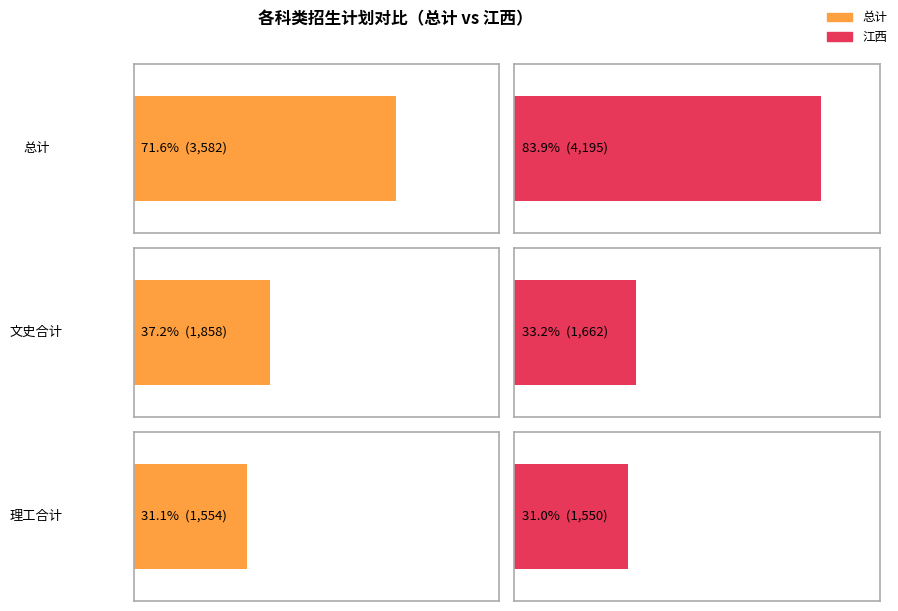

Reading left to right, what are all the values shown in this chart?

总计: 3582	1858	1554
江西: 4195	1662	1550